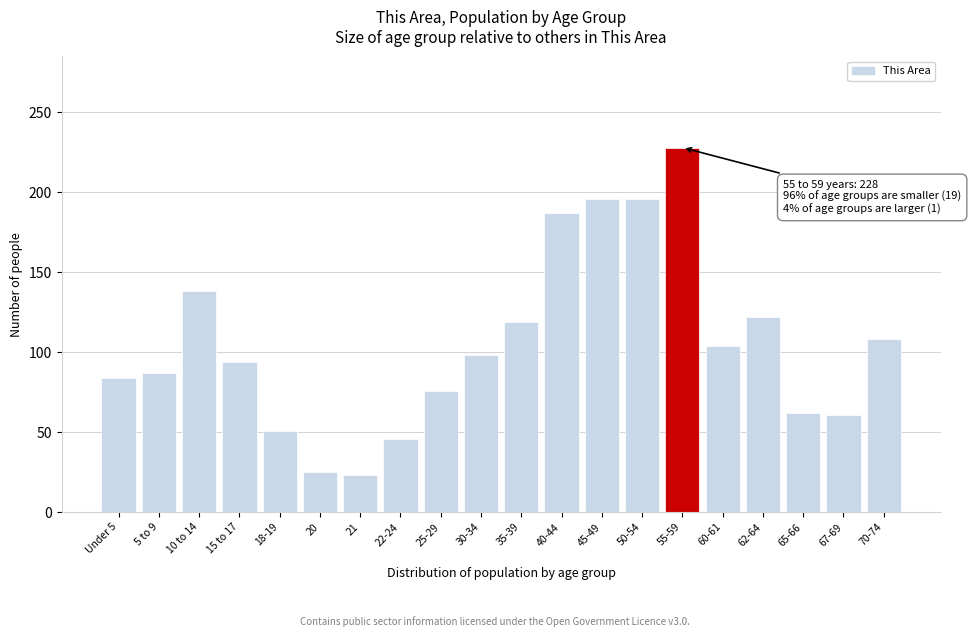

What is the greatest value displayed?

228